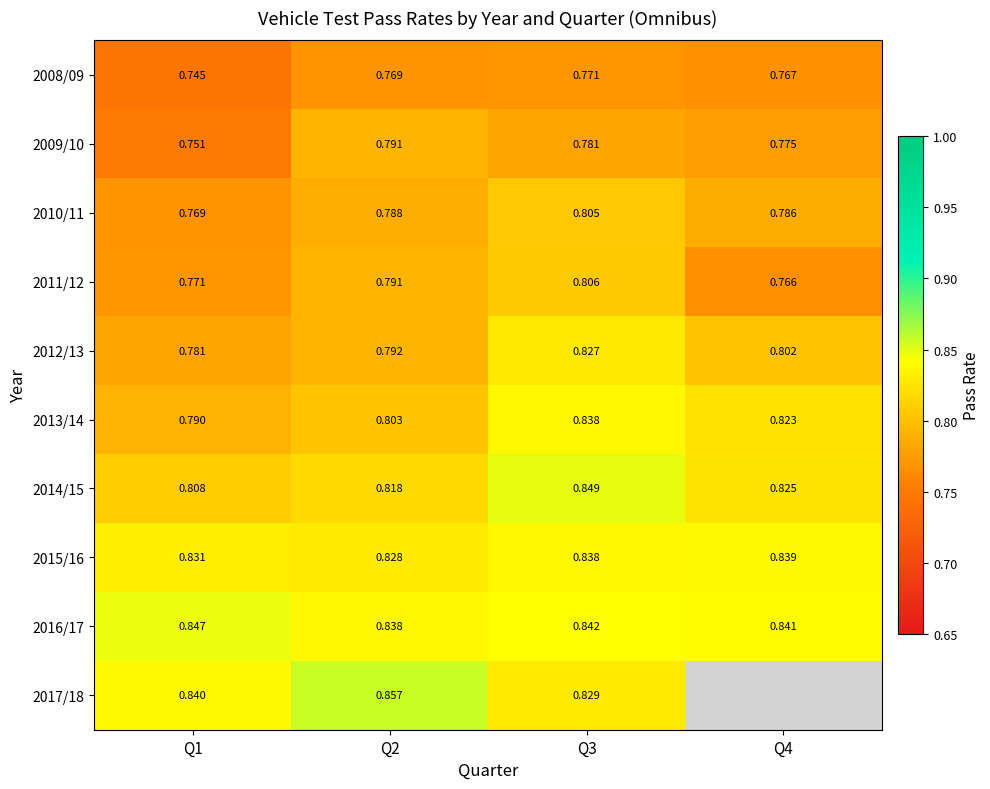

What is the average value of the 2008/09 series?

0.8